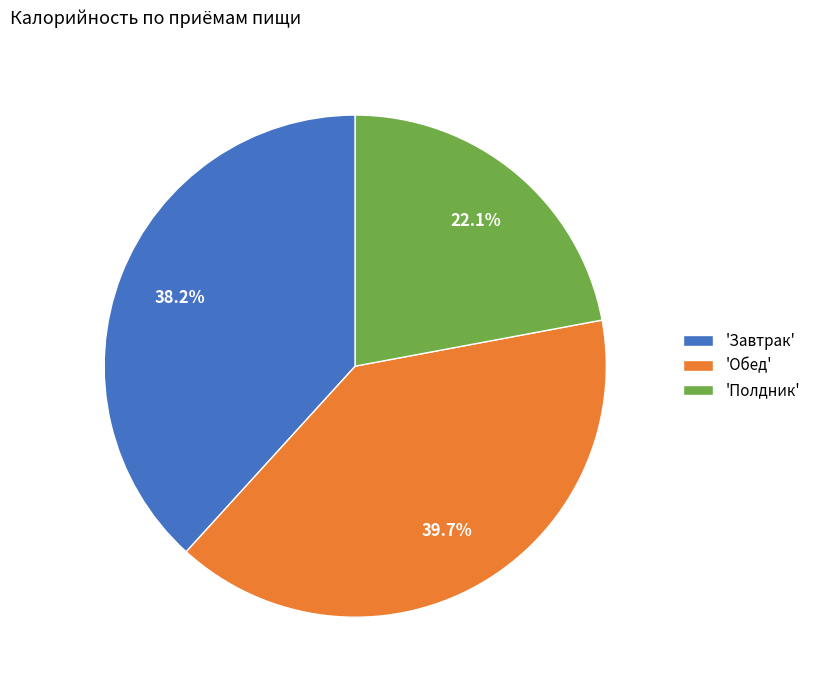

Rank the categories by value from highest to lowest.

'Обед', 'Завтрак', 'Полдник'